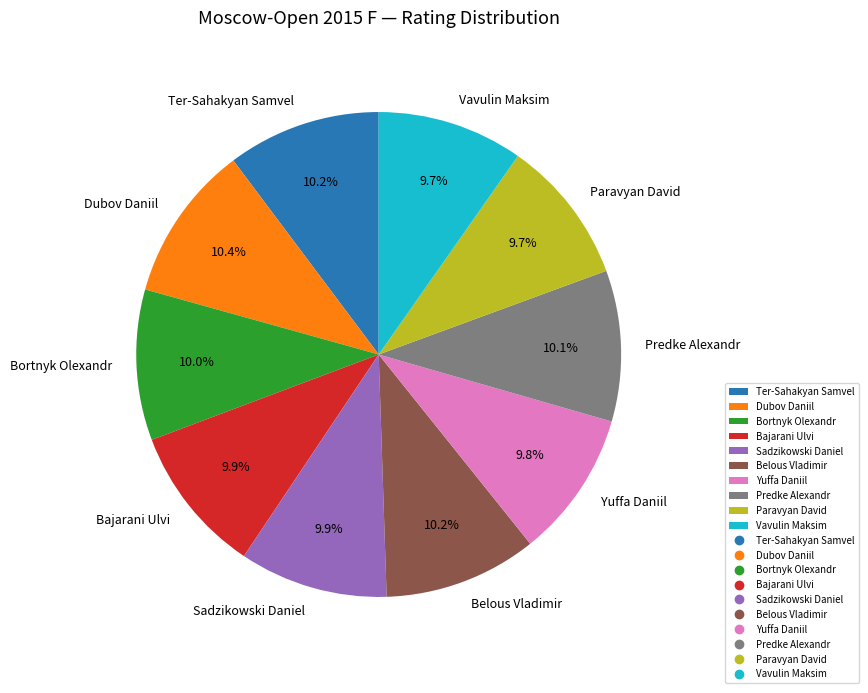

To the nearest percent, what portion does Bortnyk Olexandr represent?

10%